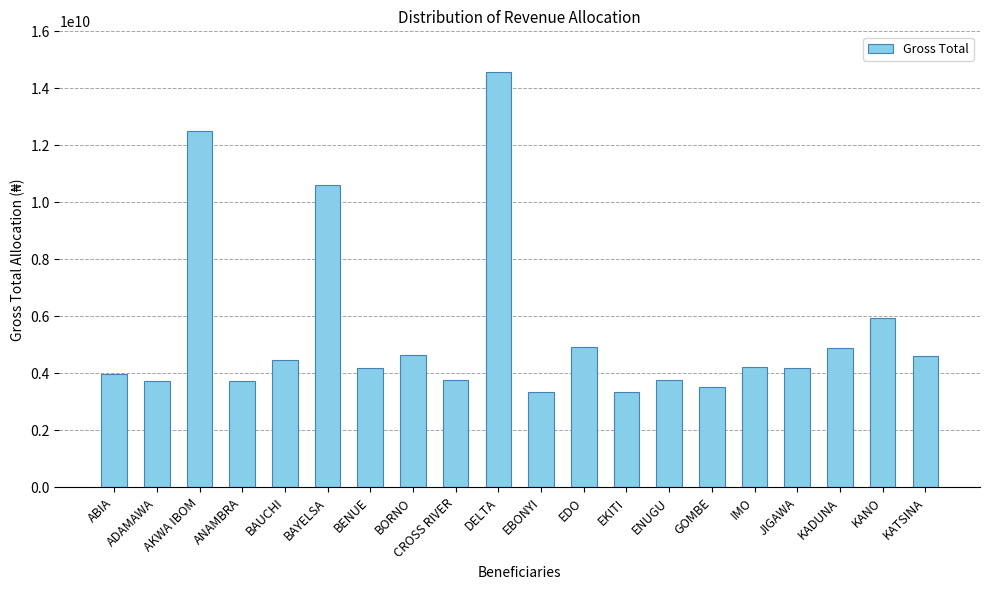

What is the greatest value displayed?

14565703919.4